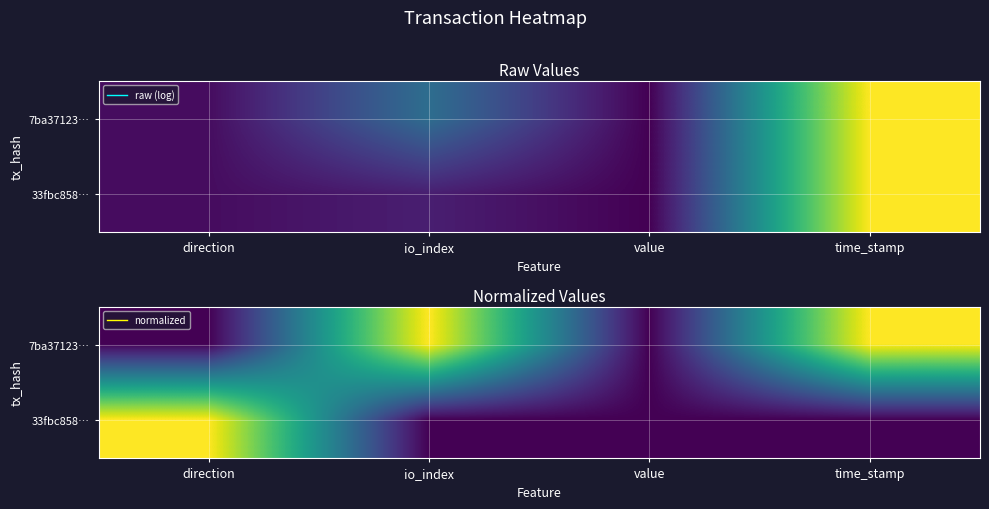

At which category is the sum across all series the highest?

direction